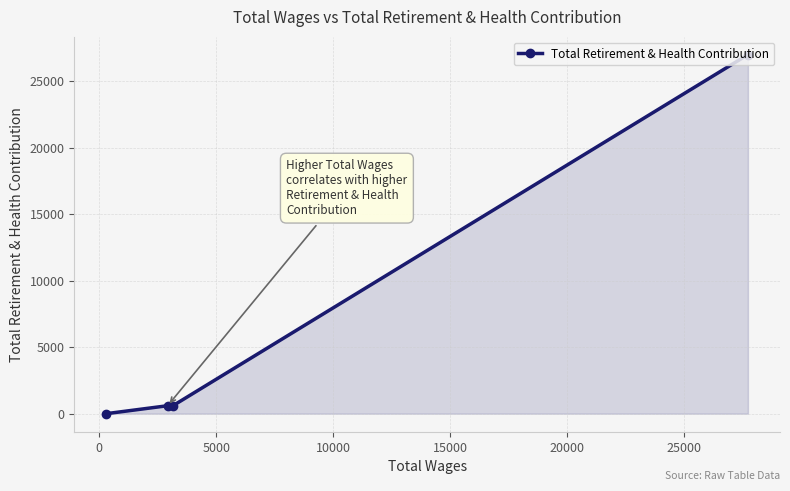

What is the sum of all values?

28181